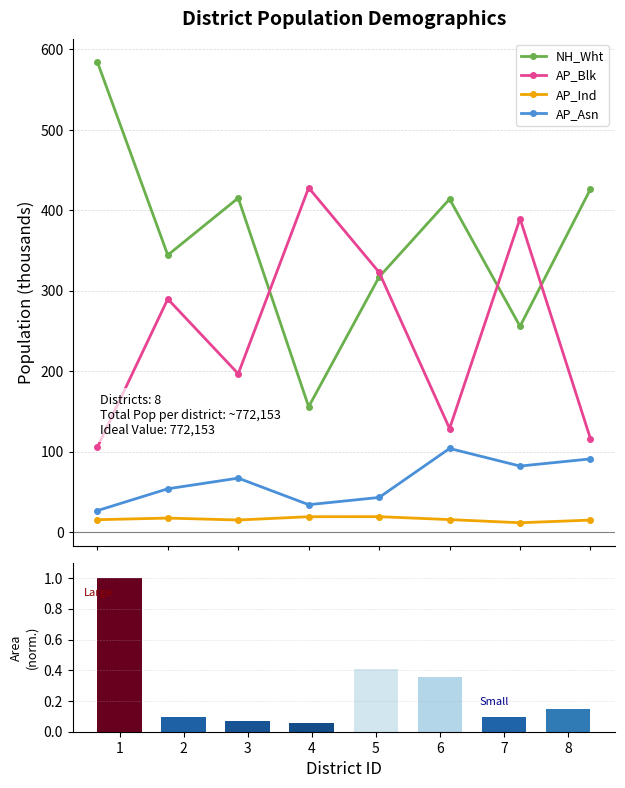

Where does the AP_Ind series first go above 15?

1